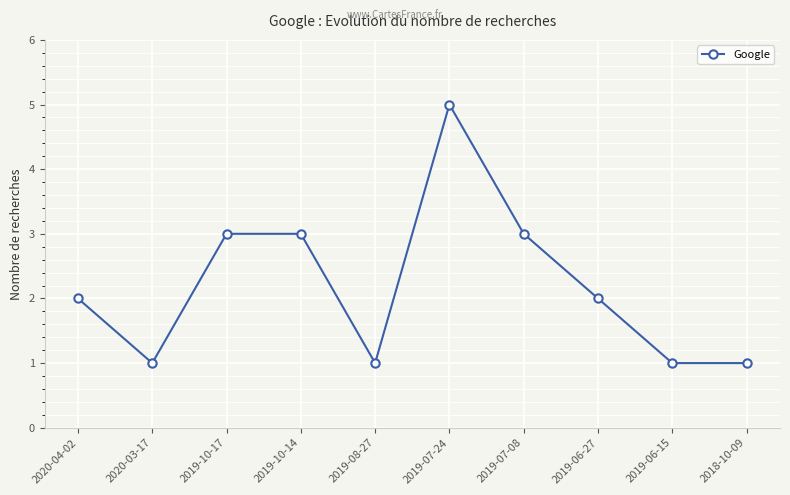

Reading left to right, what are all the values shown in this chart?

2020-04-02=2	2020-03-17=1	2019-10-17=3	2019-10-14=3	2019-08-27=1	2019-07-24=5	2019-07-08=3	2019-06-27=2	2019-06-15=1	2018-10-09=1